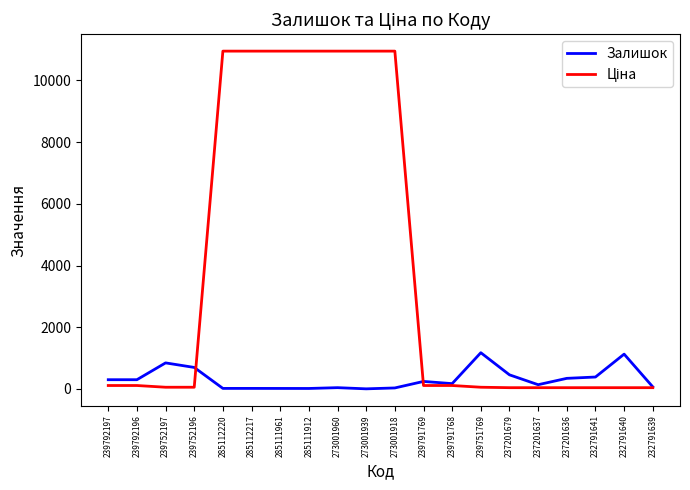

Count the number of data series in this chart.

2